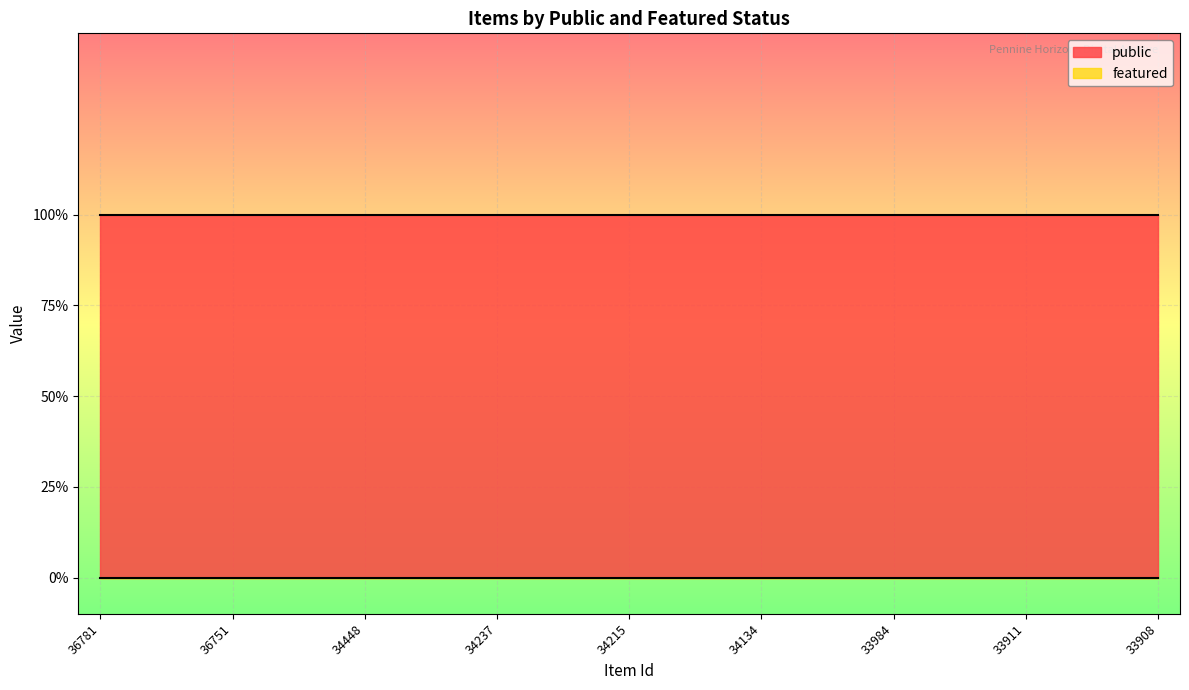

Does the chart display data point markers on the line(s)?

No